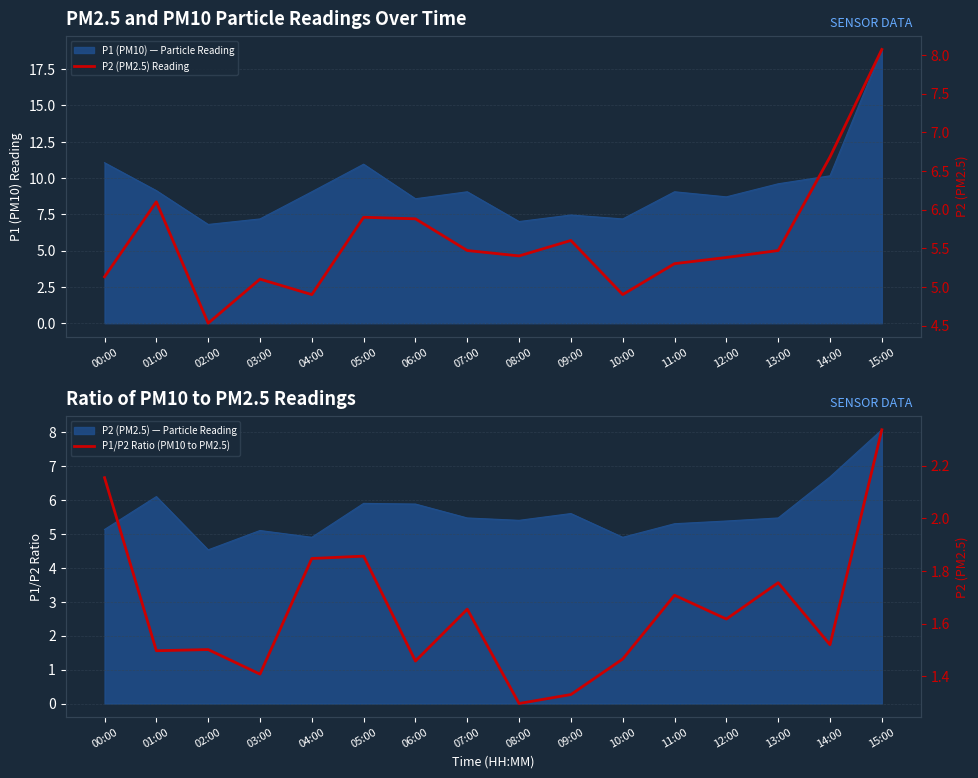

Where is P1/P2 Ratio (PM10 to PM2.5) nearest to the value 1?

08:00